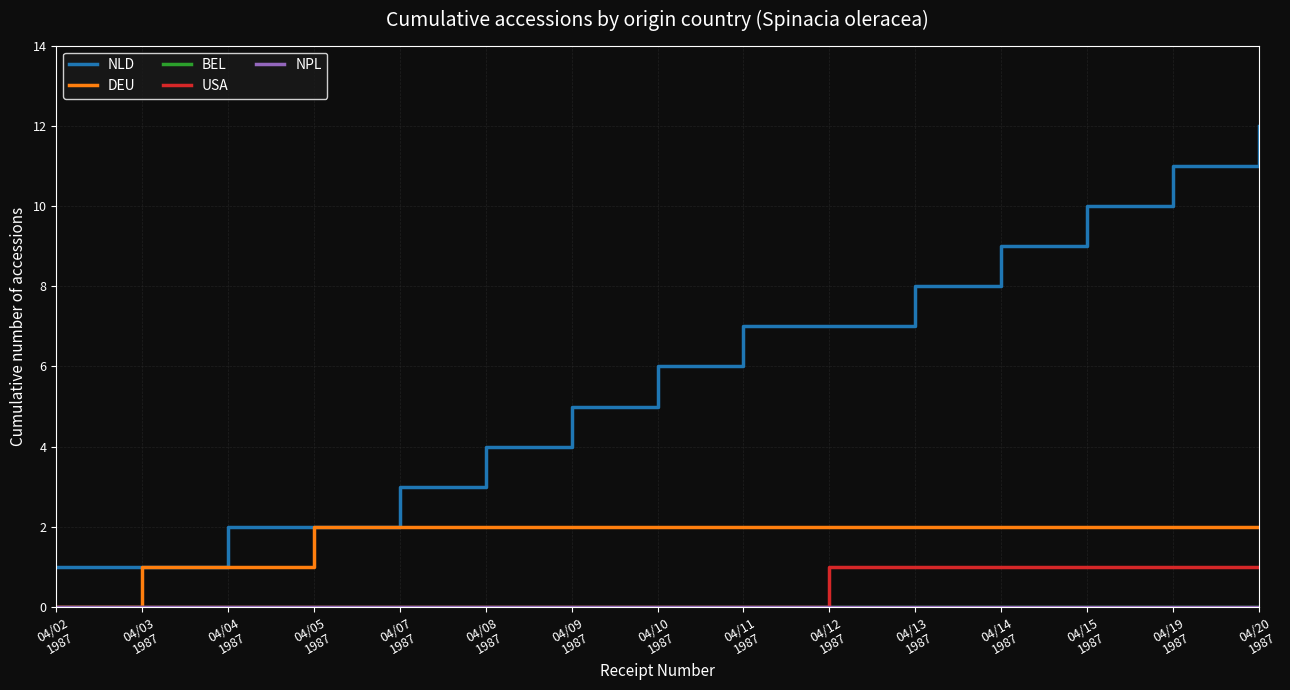

Reading left to right, list all the values displayed in this chart.

NLD: 1	1	2	2	3	4	5	6	7	7	8	9	10	11	12
DEU: 0	1	1	2	2	2	2	2	2	2	2	2	2	2	2
BEL: 0	0	0	0	0	0	0	0	0	0	0	0	0	0	0
USA: 0	0	0	0	0	0	0	0	0	1	1	1	1	1	1
NPL: 0	0	0	0	0	0	0	0	0	0	0	0	0	0	0